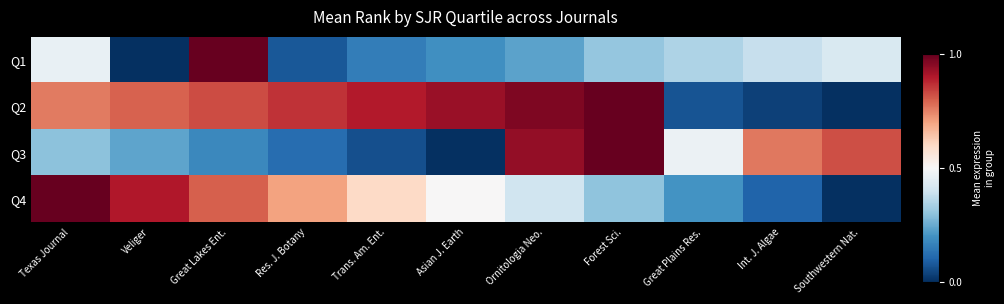

At how many categories does at least one series exceed 0?

11